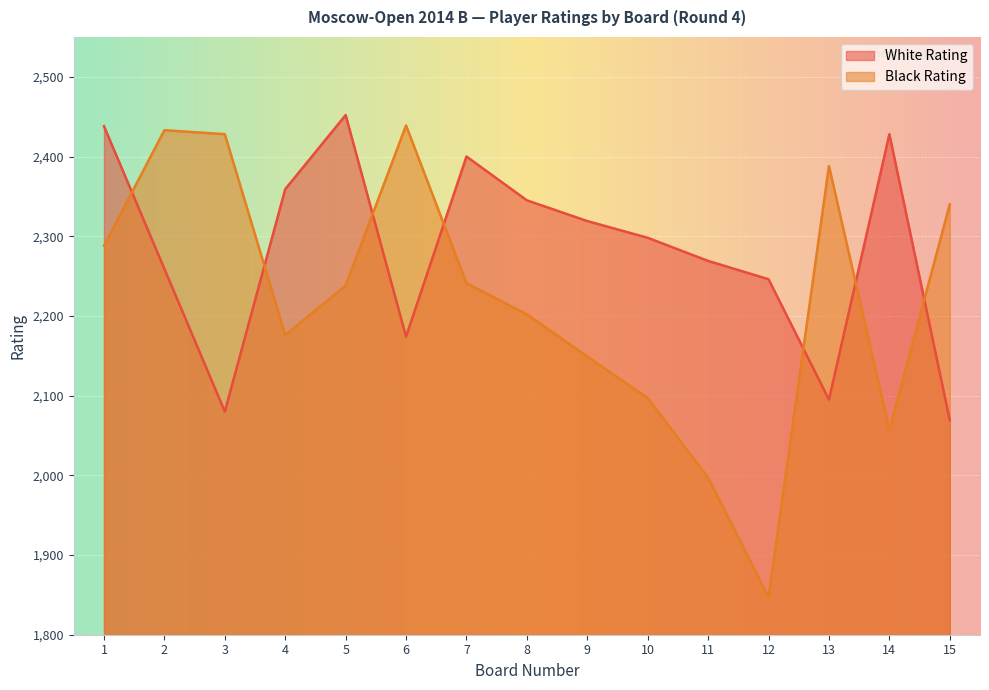

What is the average value of the White Rating series?

2282